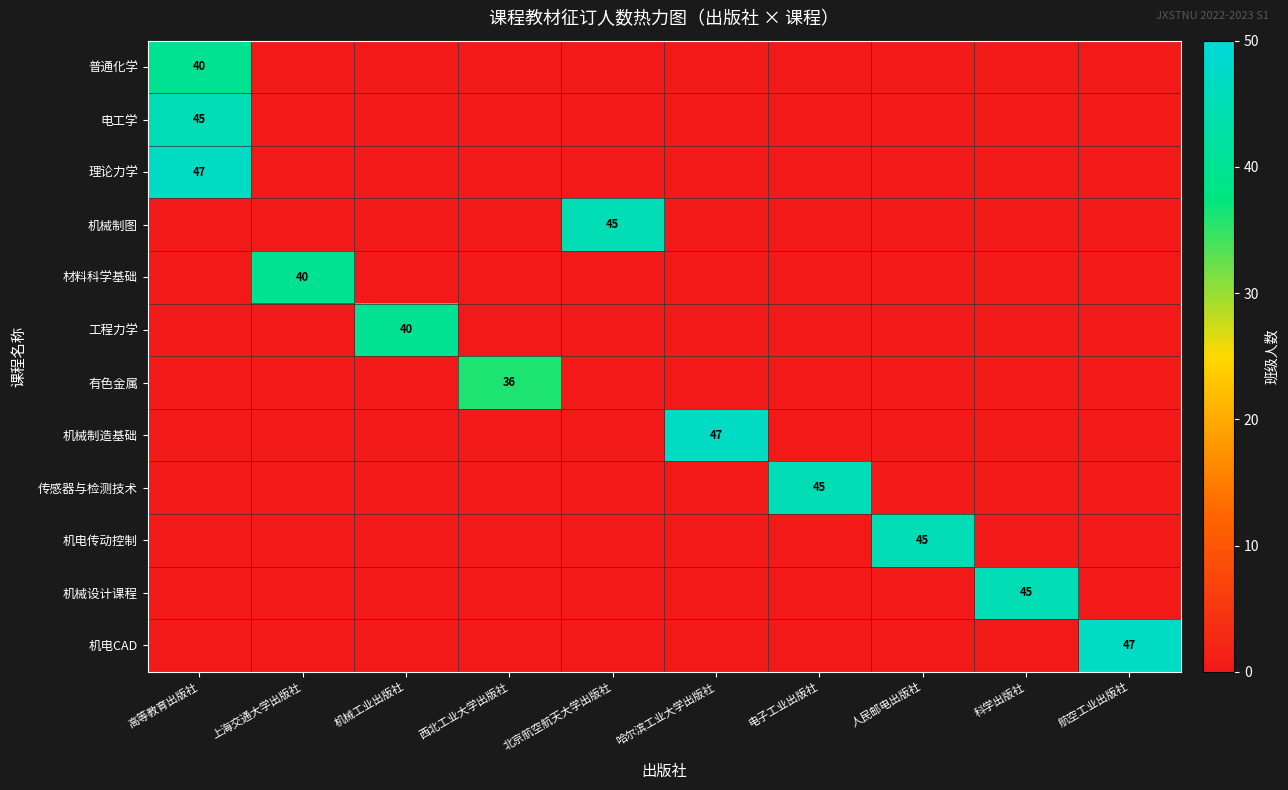

What is the total value across all series at 人民邮电出版社?

45